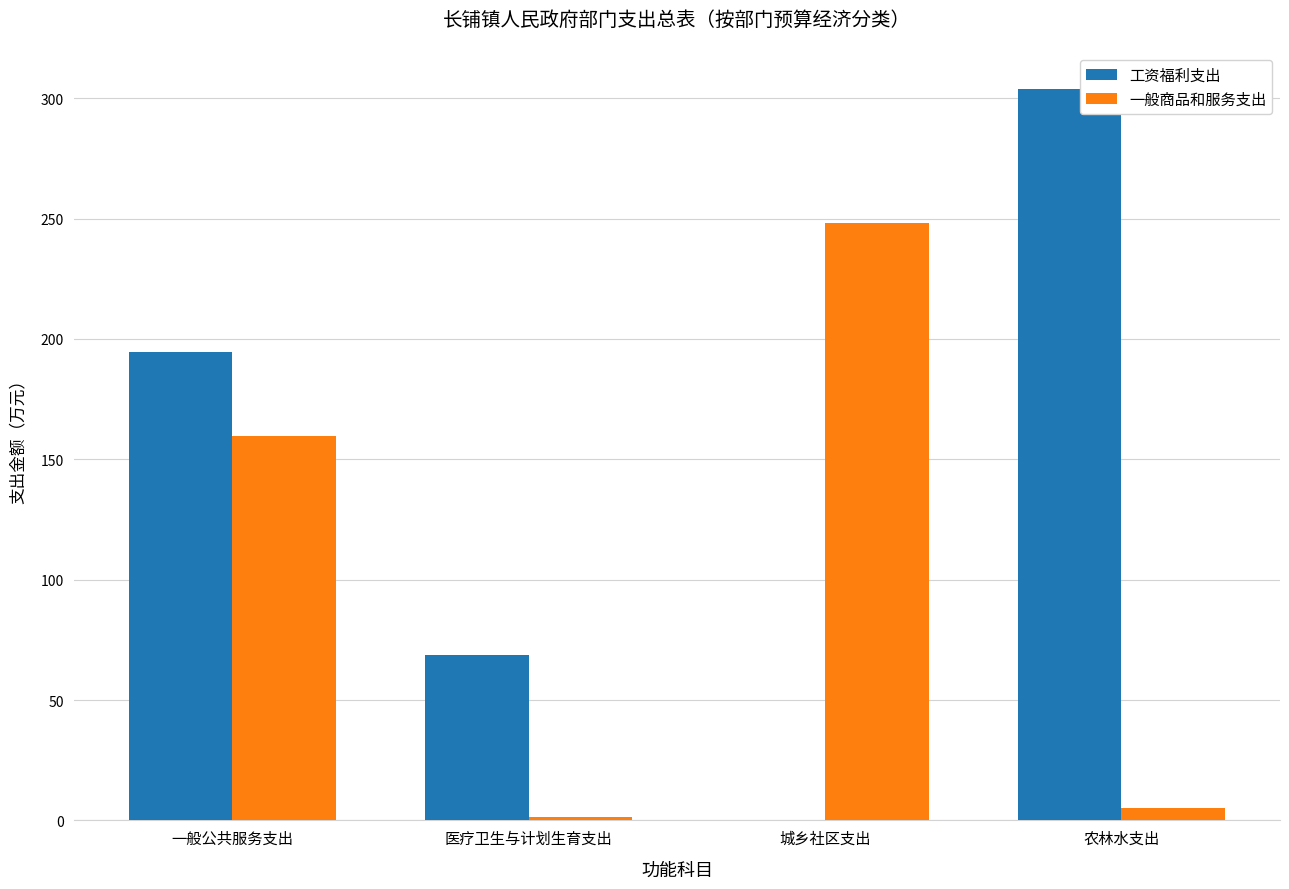

Between 医疗卫生与计划生育支出 and 城乡社区支出, which series saw the biggest shift?

一般商品和服务支出